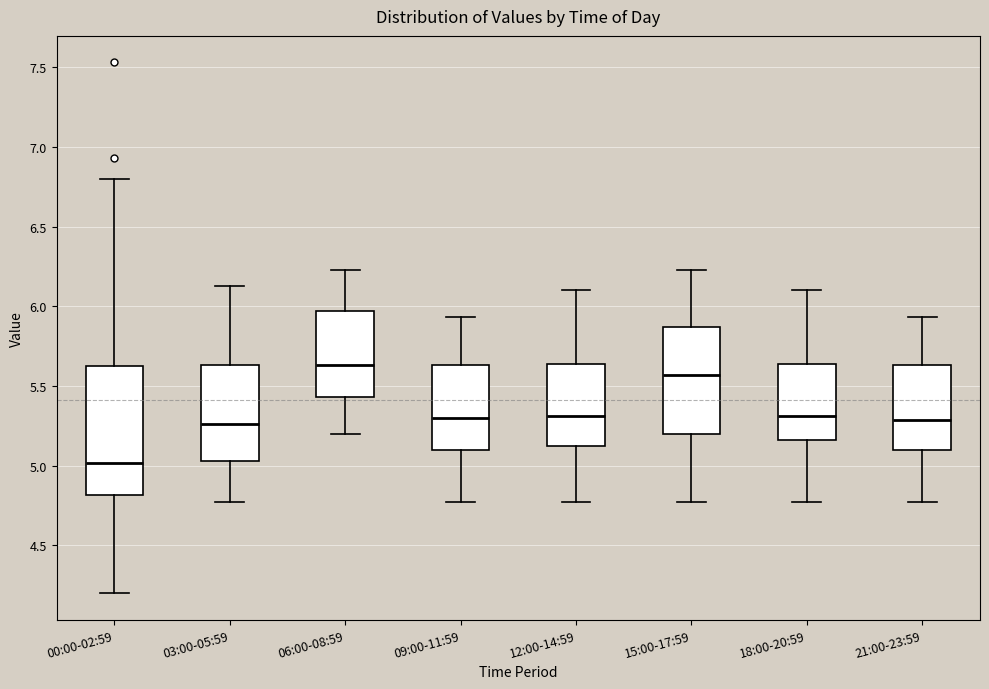

Which box has the lowest median line?

00:00-02:59